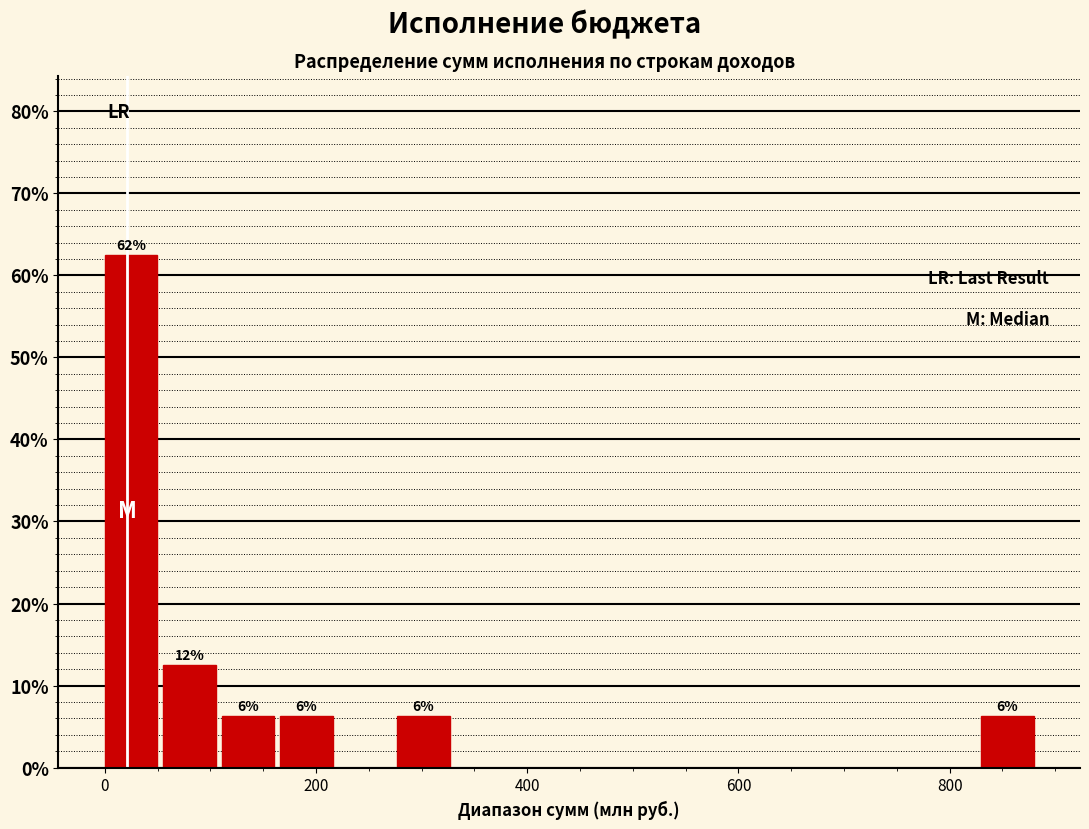

Read against the x-axis, roughly where is the centre of the tallest bar?

20